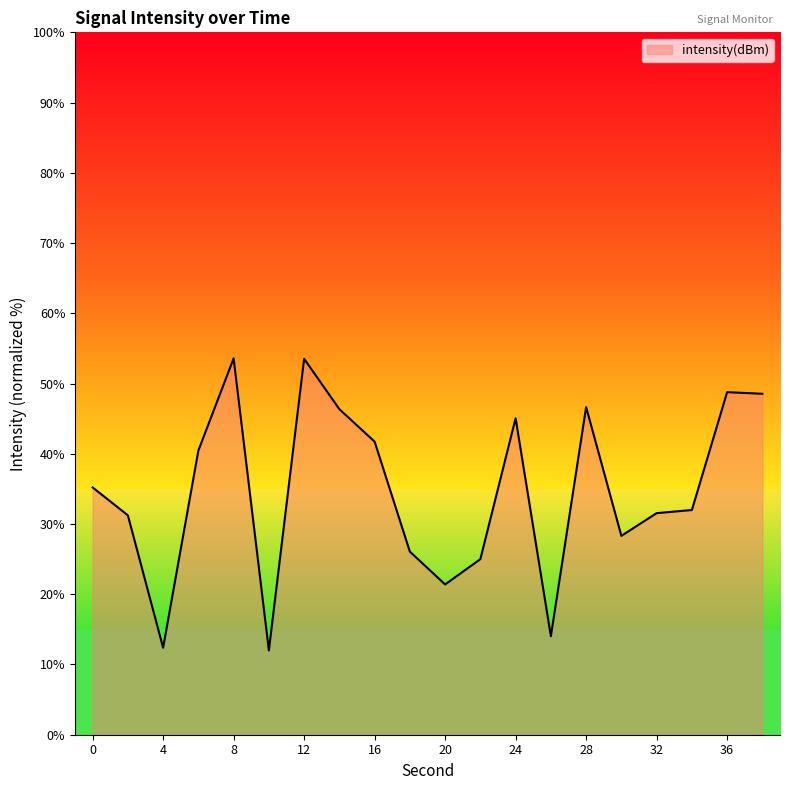

What is the difference between the maximum and minimum values?

41.6